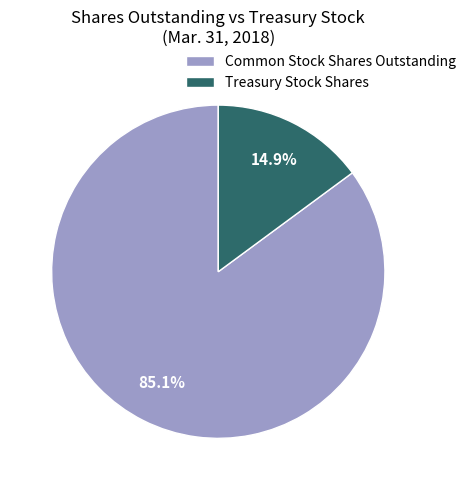

What is the ratio of the value at Common Stock Shares Outstanding to the value at Treasury Stock Shares?

5.7